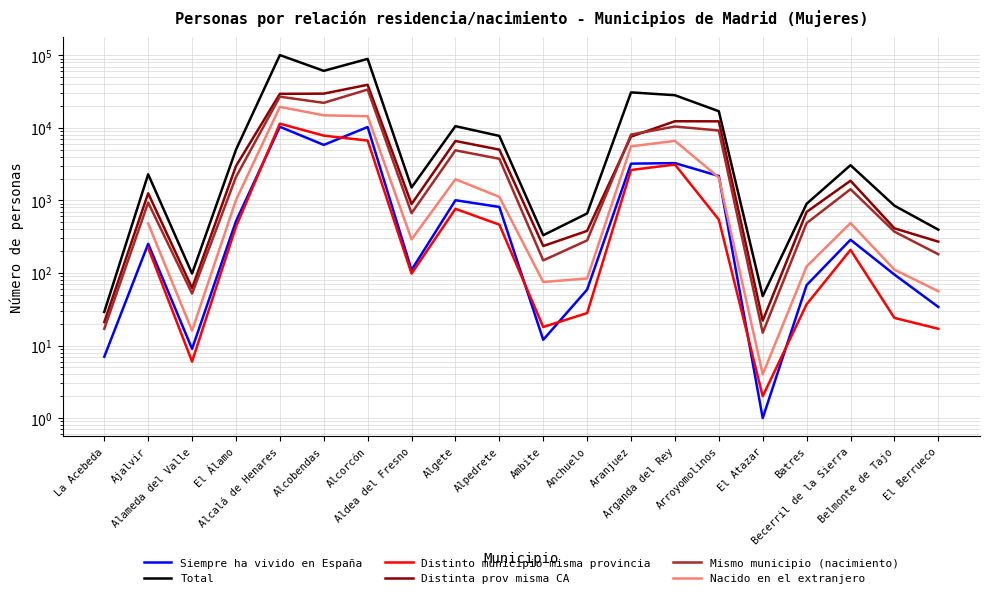

What is the maximum value shown in the chart?

100641.0